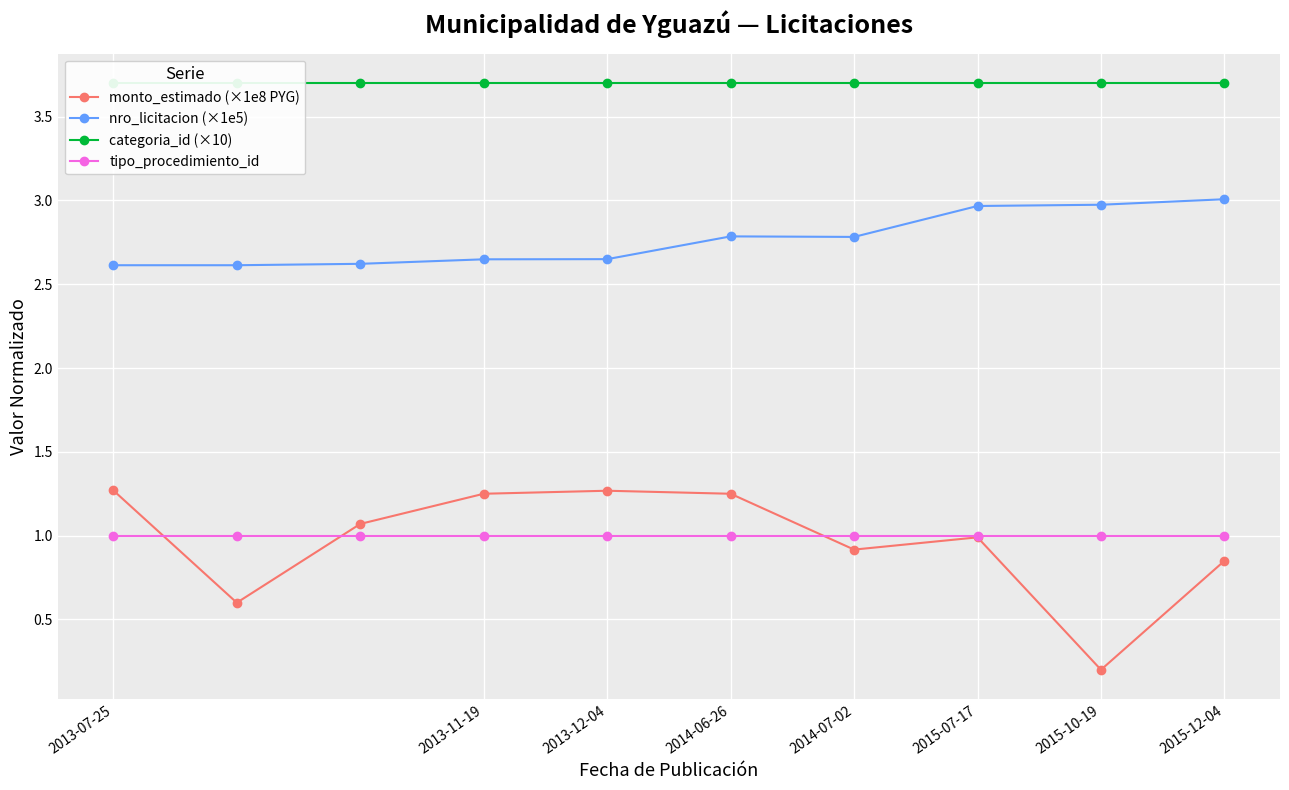

True or false: nro_licitacion (×1e5) and monto_estimado (×1e8 PYG) intersect in this chart.

False